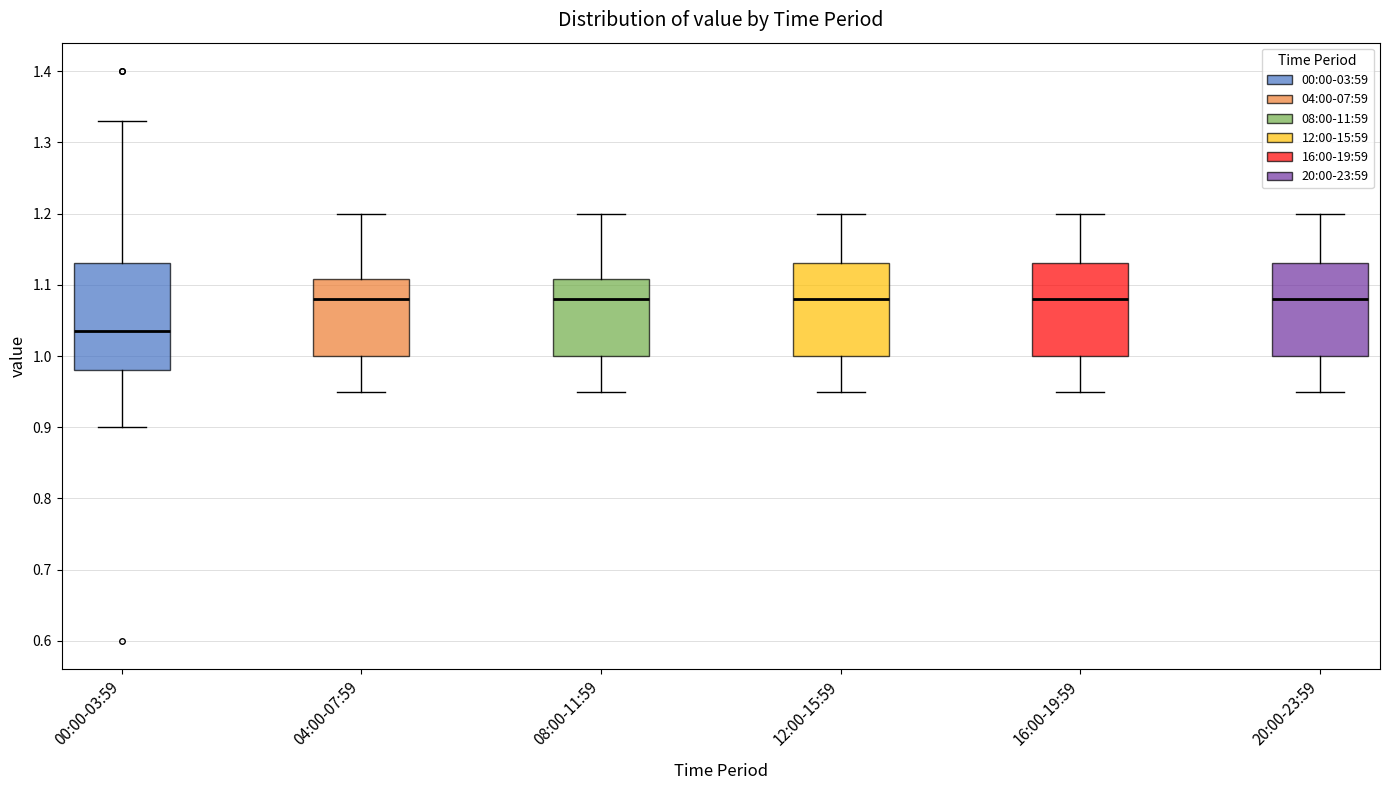

Where does the lower whisker of the box for 16:00-19:59 end on the y-axis? The values are not printed on the chart, so give them approximately, as read against the axis.

0.95